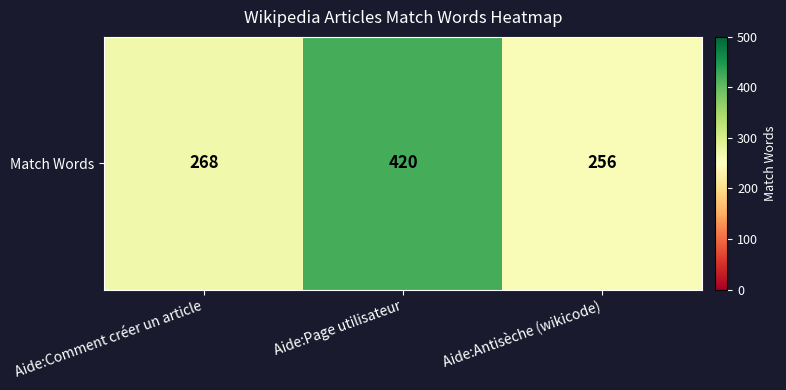

Is it true that the value at Aide:Comment créer un article is 268?

True